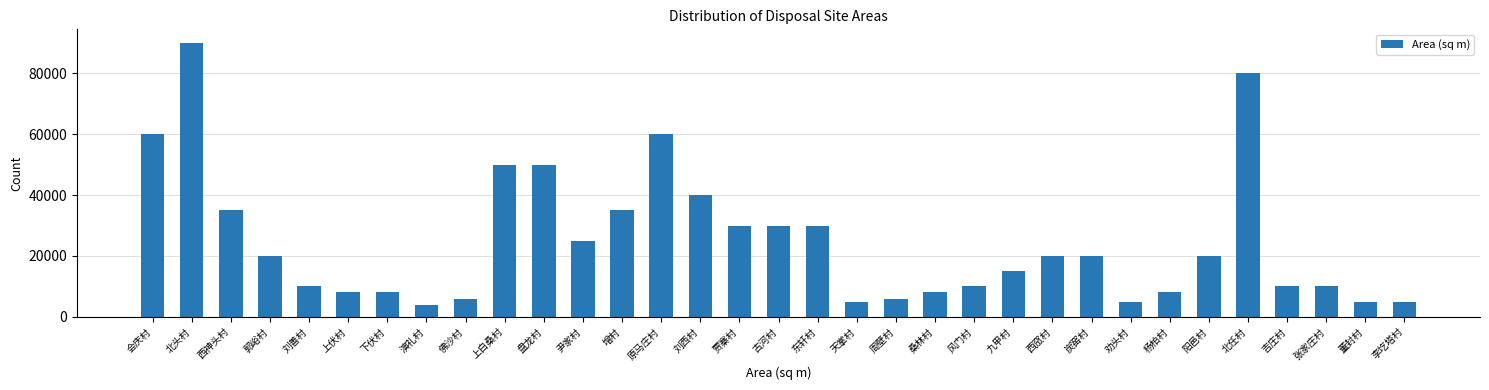

Approximately how many times larger is the value at 会庆村 compared to 九甲村?

4.0